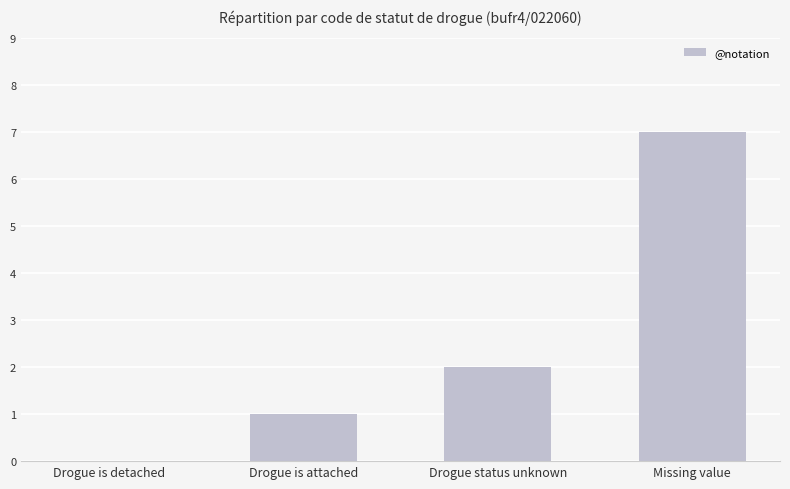

Between Drogue status unknown and Drogue is detached, which is larger?

Drogue status unknown